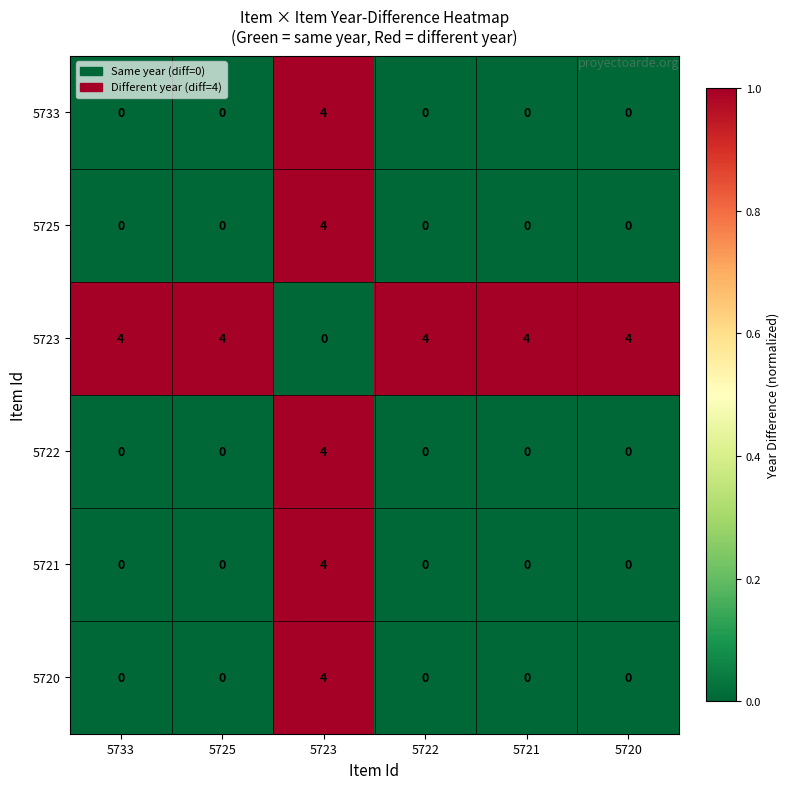

What is the spread (max minus min) of values at 5733?

4